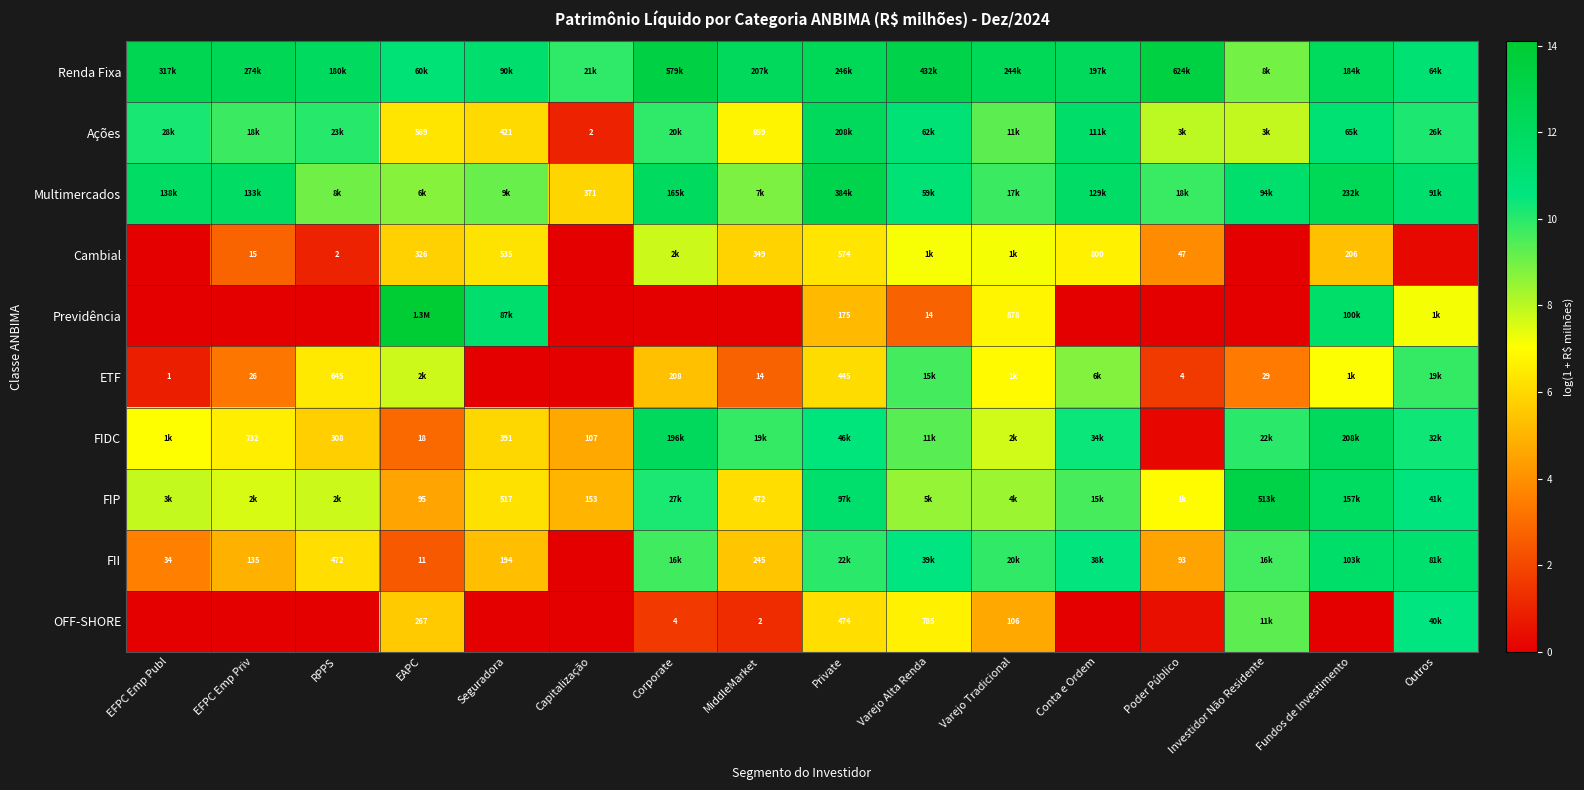

What is the difference between the maximum and minimum values in the Ações series?

11.3